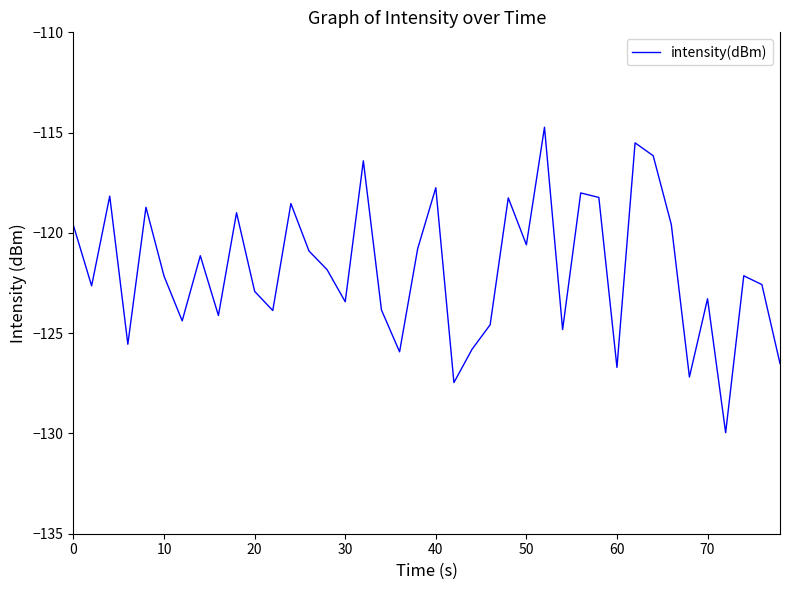

What is the sum of all values?

-4873.8